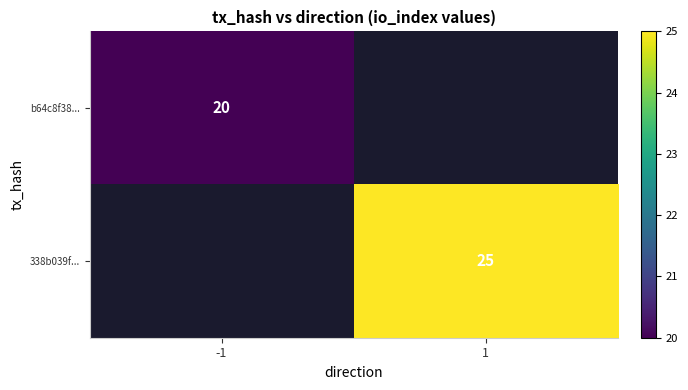

Is it true that 338b039f... equals 12 at 1?

False